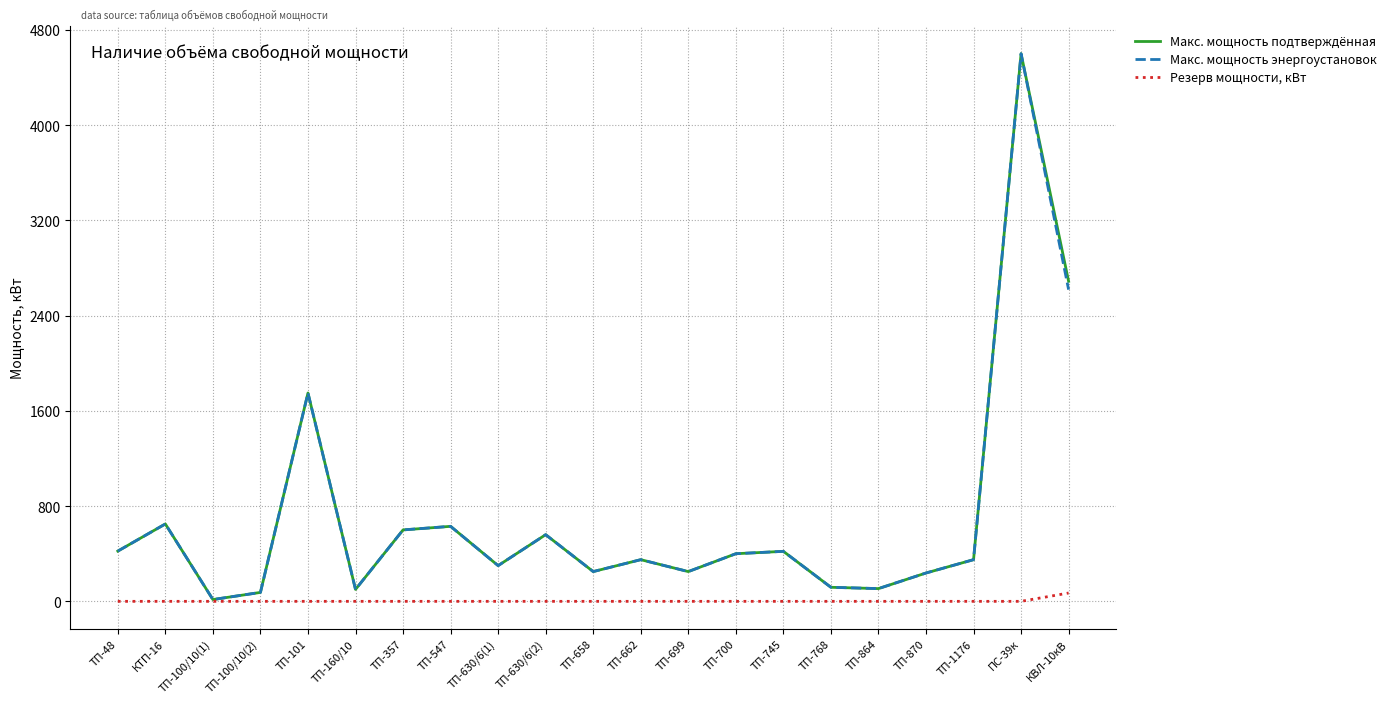

What is the sum of the Макс. мощность подтверждённая values at ТП-658 and ТП-864?

357